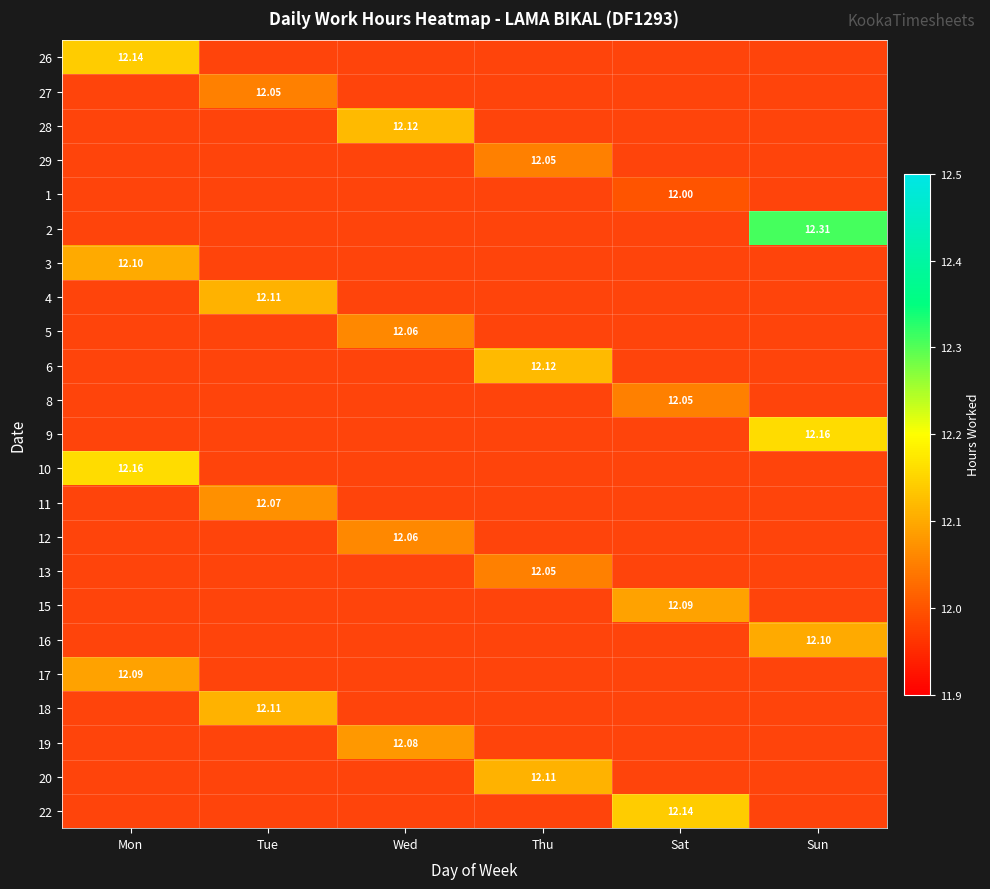

Between Tue and Wed, which is larger?

Wed